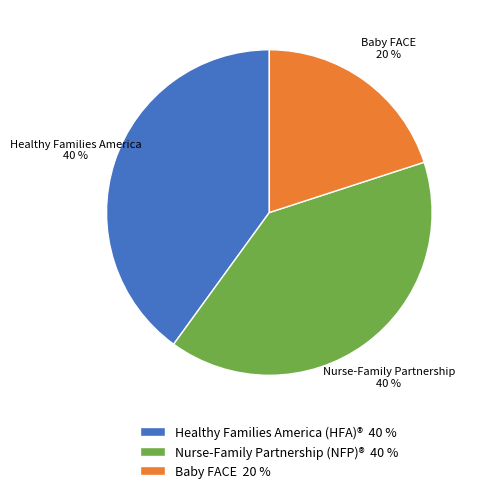

To the nearest percent, what is the average slice percentage?

33%